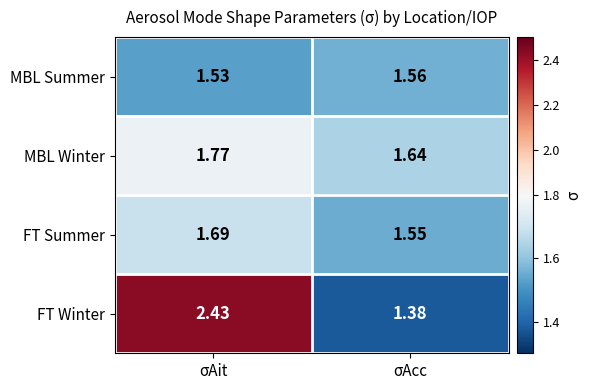

Which label corresponds to the smallest value in the chart?

σAcc